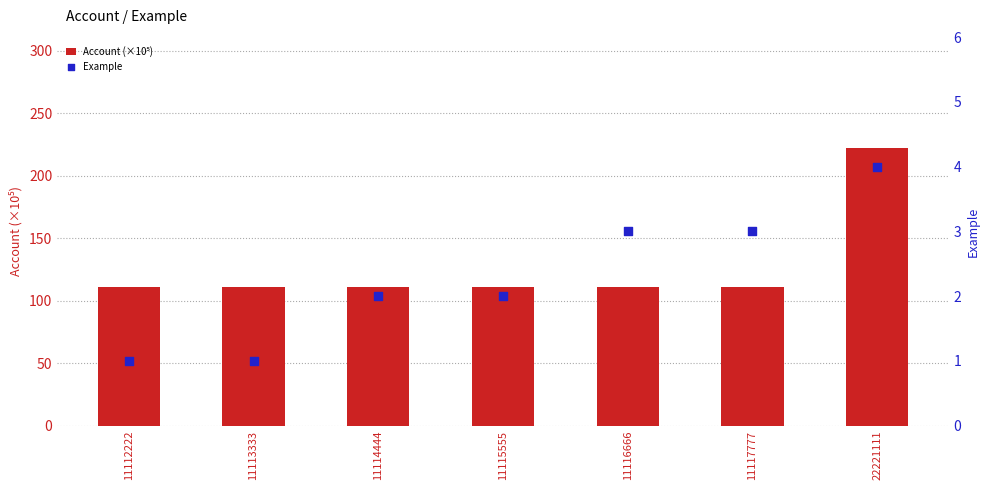

Which series reaches the minimum Y coordinate?

Example